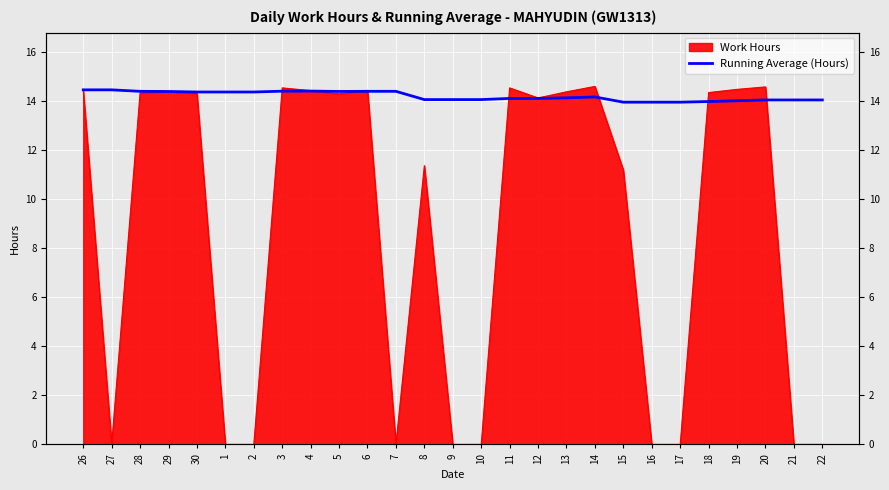

What position from the left is 11?

16